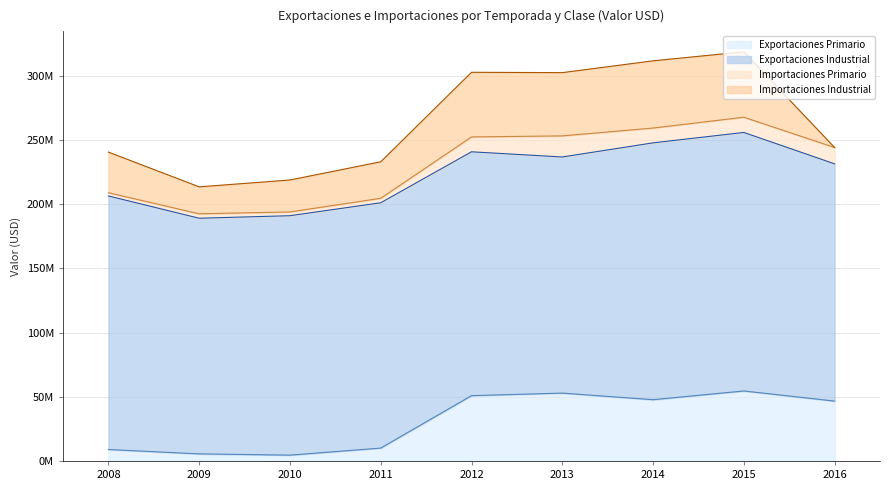

How many lines are shown in the chart?

4